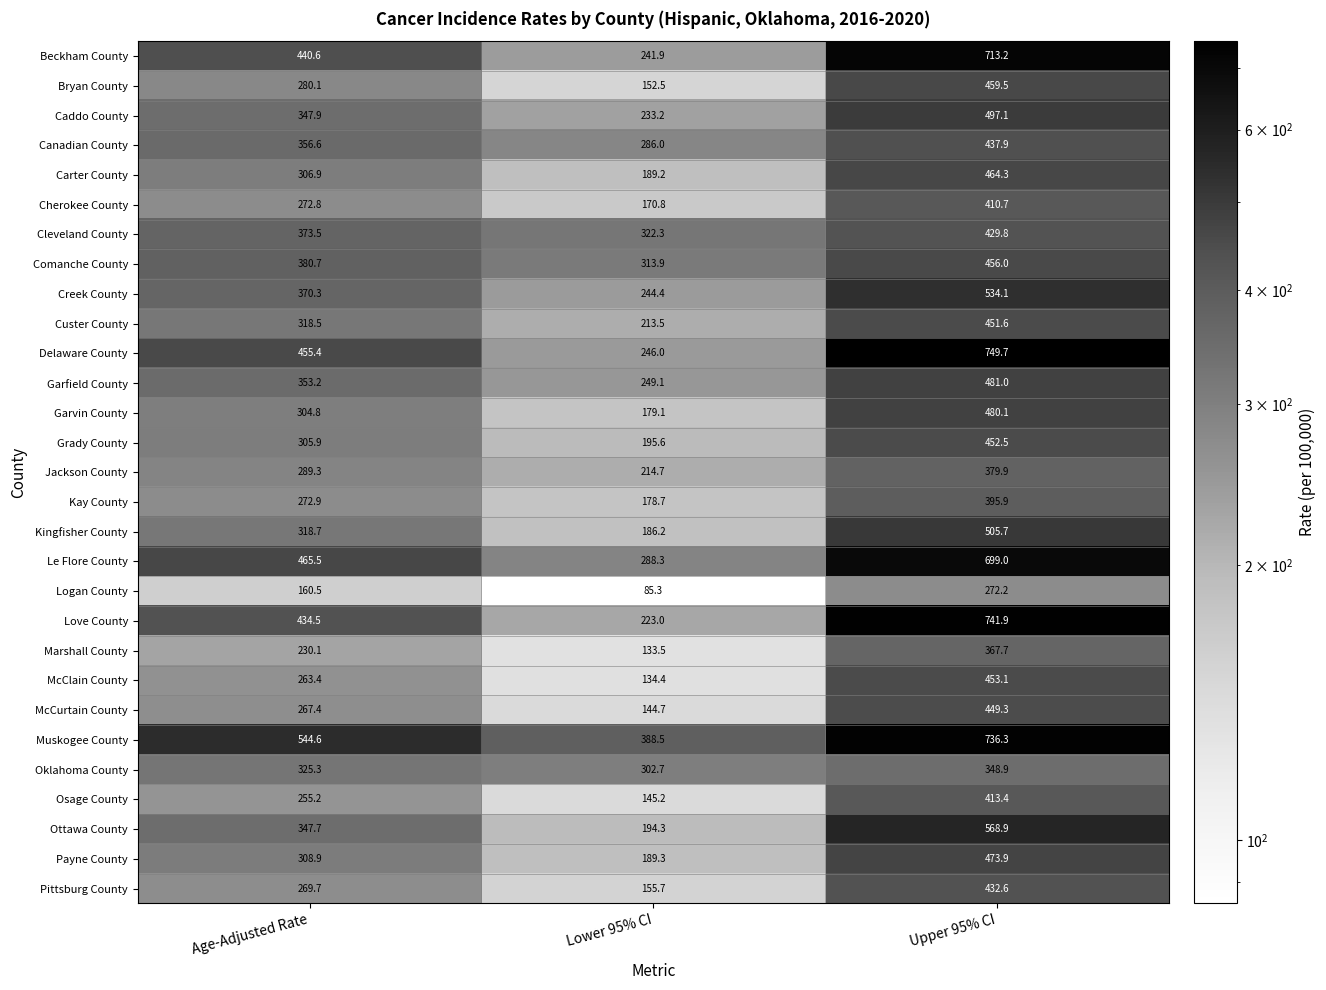

How many categories are shown in the chart?

3